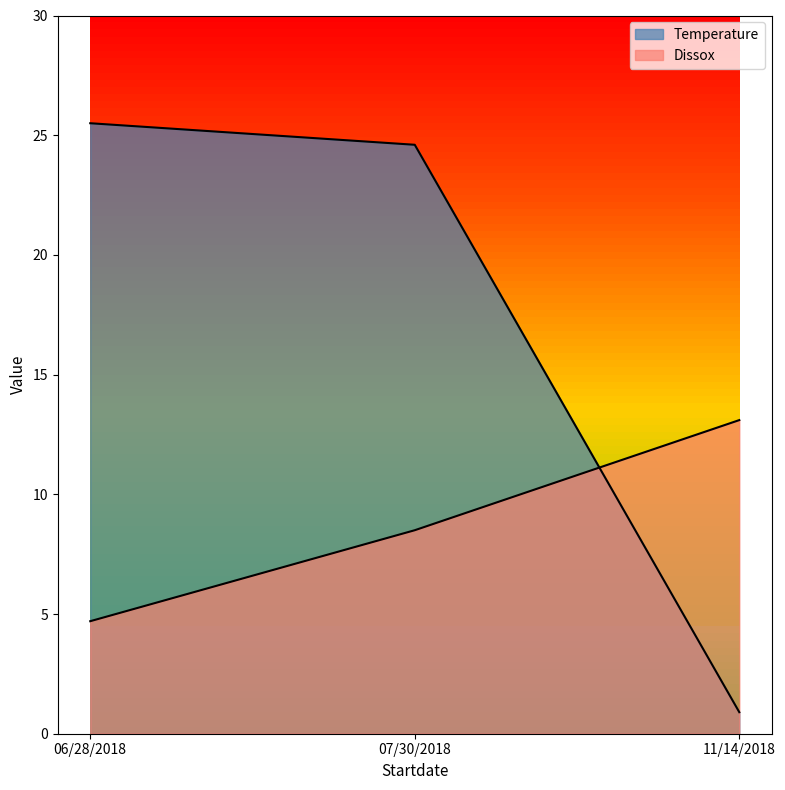

What position from the right is 11/14/2018?

1